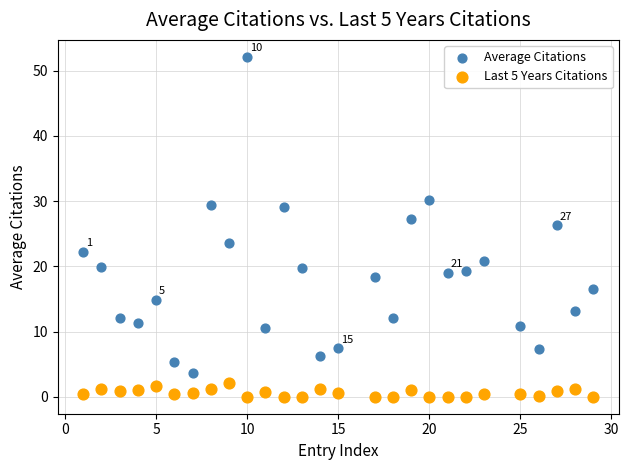

Which series reaches the maximum Y coordinate?

Average Citations